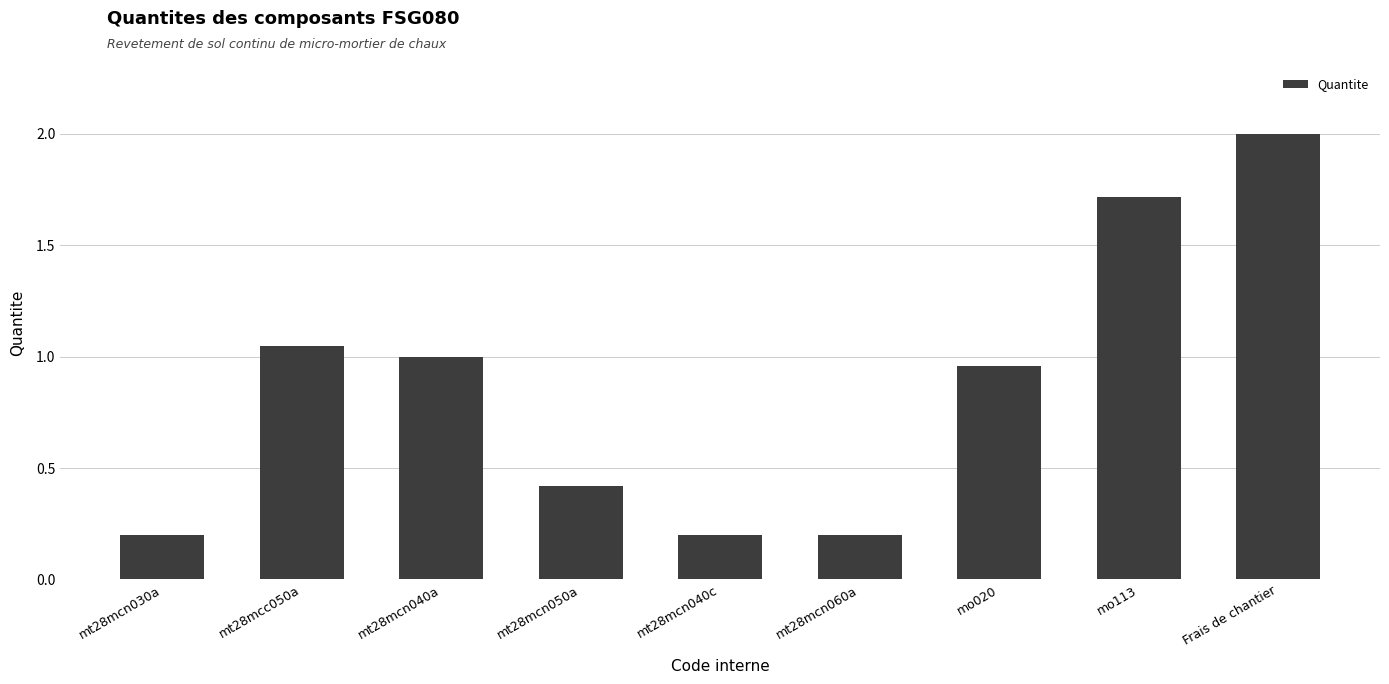

Which category has the highest value across all series?

Frais de chantier